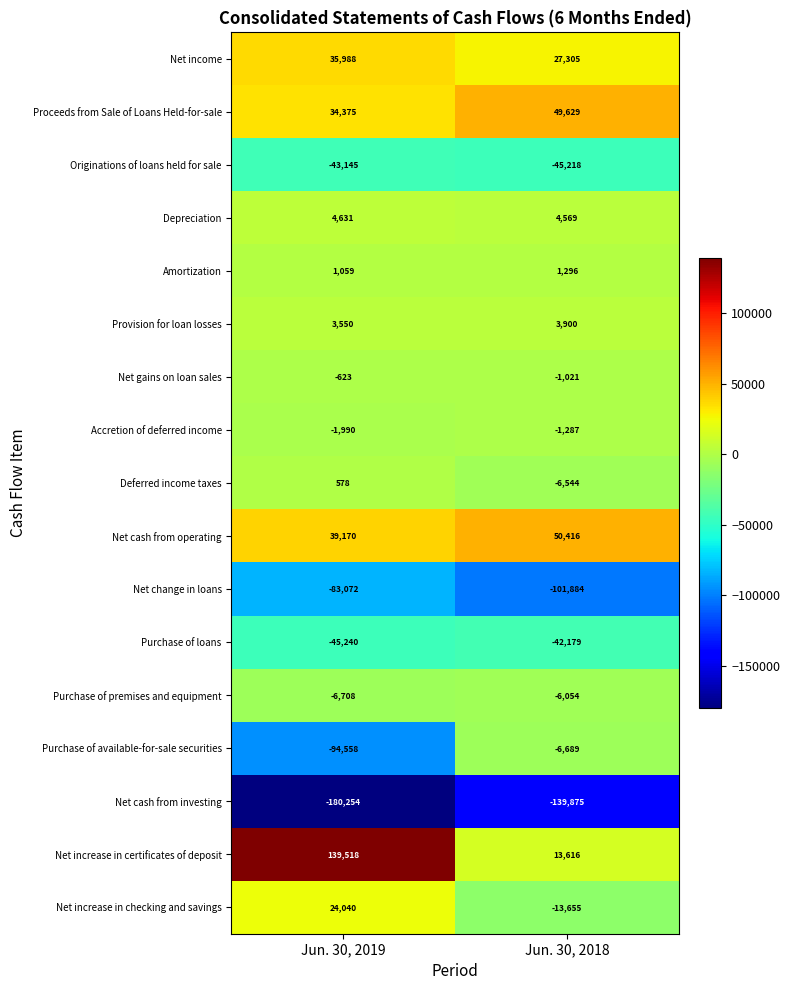

At which category is the sum across all series the highest?

Jun. 30, 2019